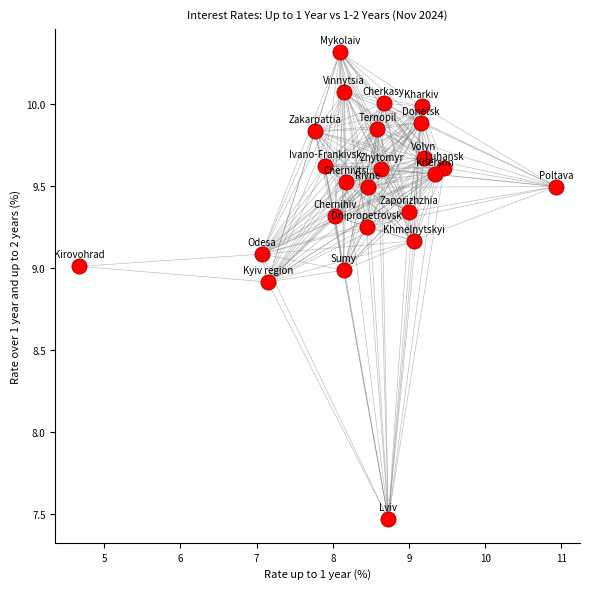

What is the range of X values (max minus min)?

6.3